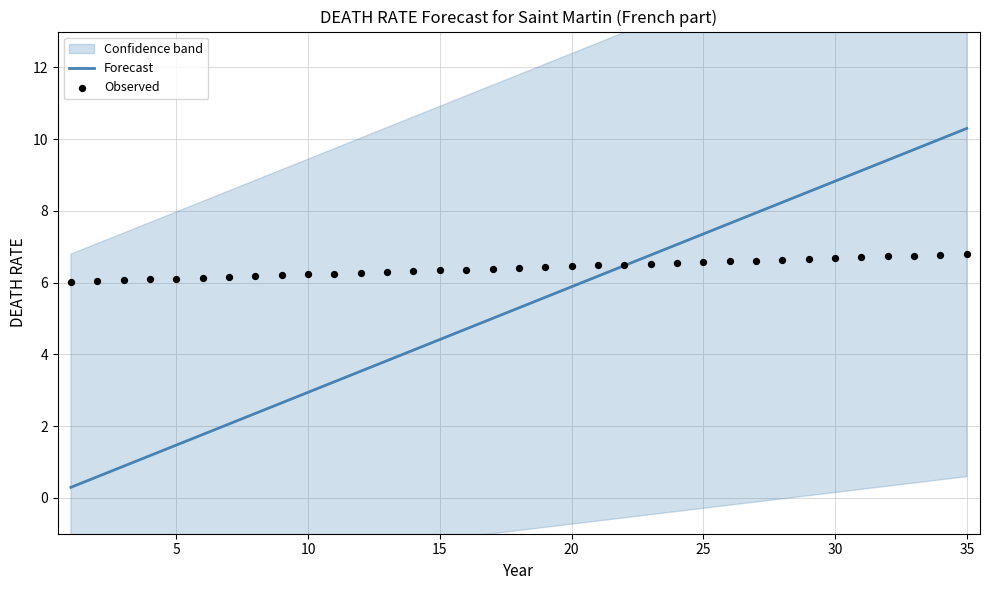

What is the minimum value for Forecast?

0.3